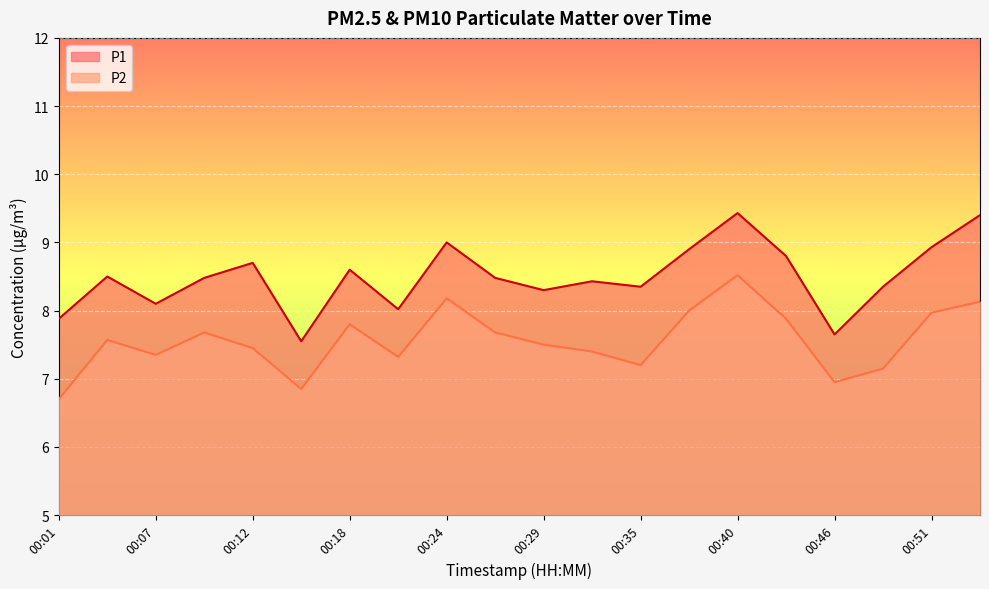

How many lines are shown in the chart?

2